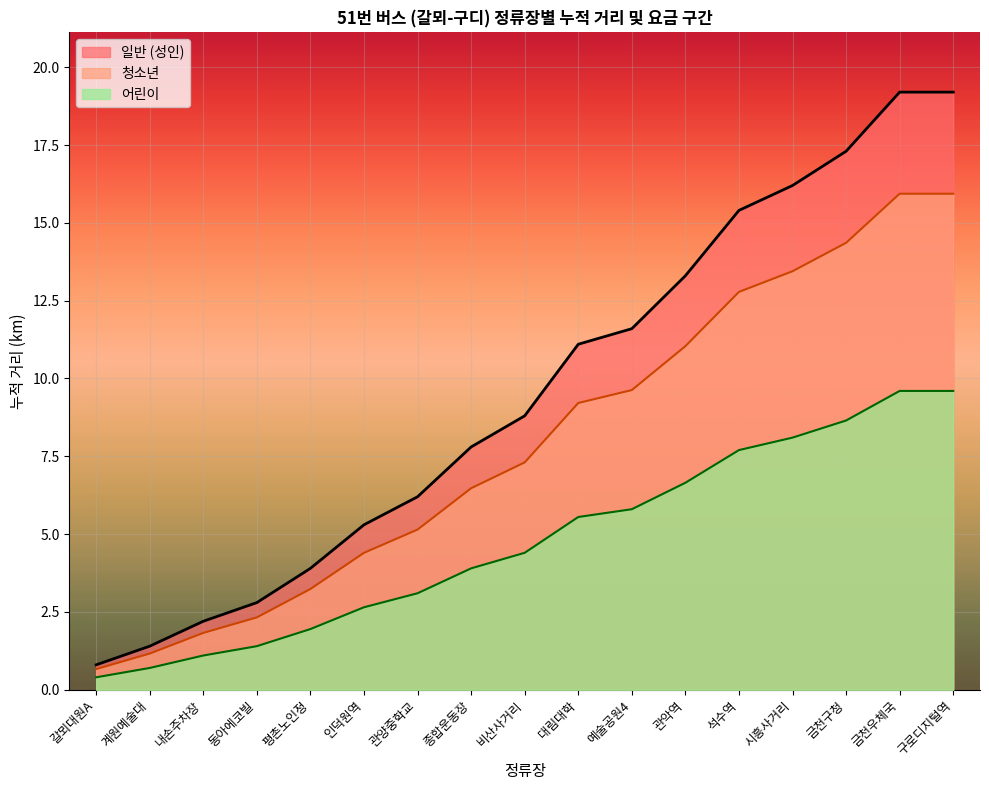

What is the lowest value of the 일반 (성인) series?

0.8